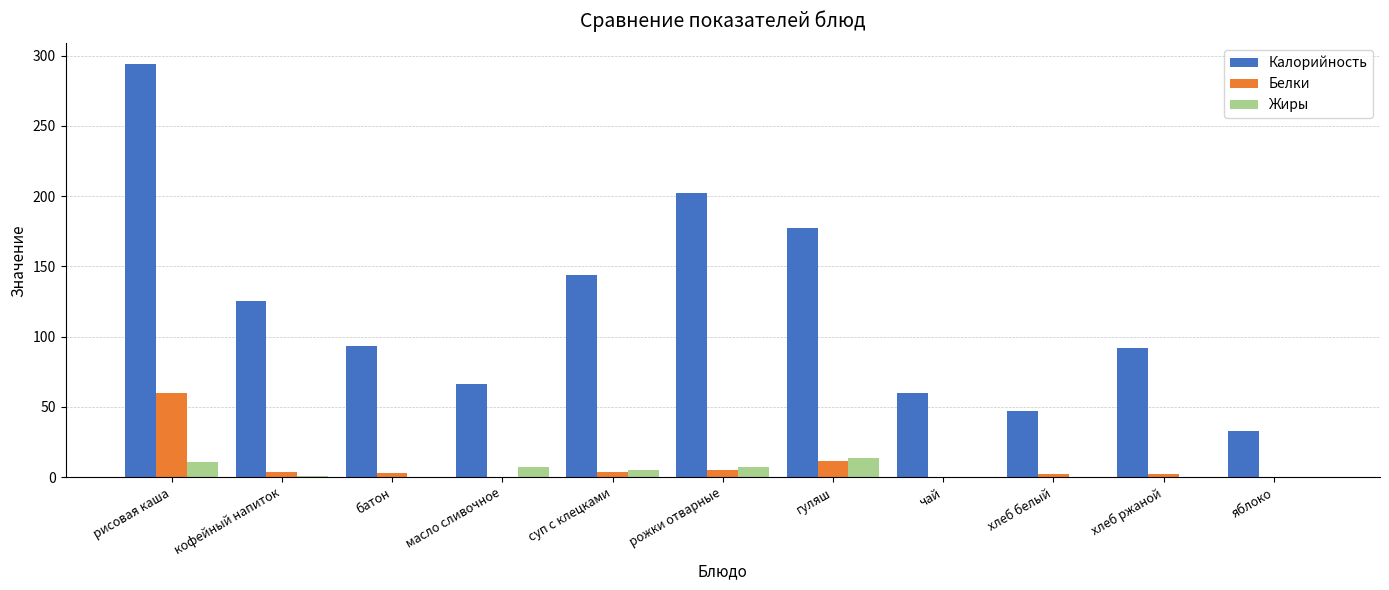

At which category is the sum across all series the highest?

рисовая каша